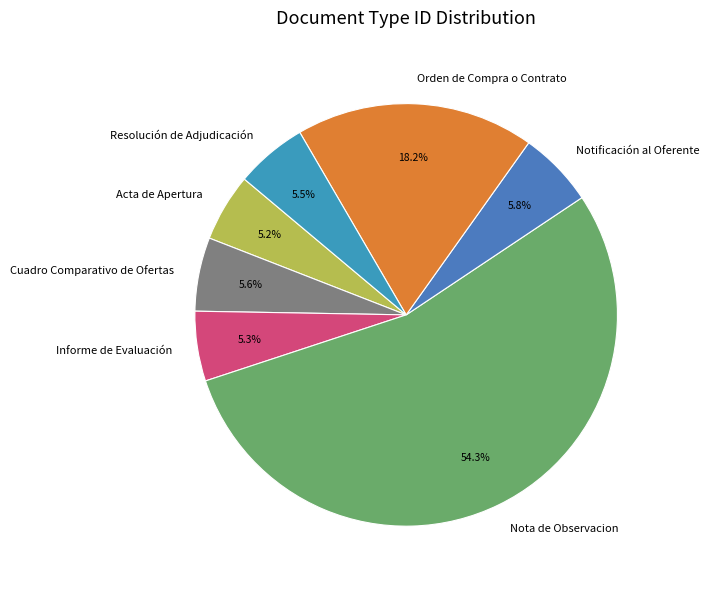

Approximately how many times larger is the value at Notificación al Oferente compared to Resolución de Adjudicación?

1.1